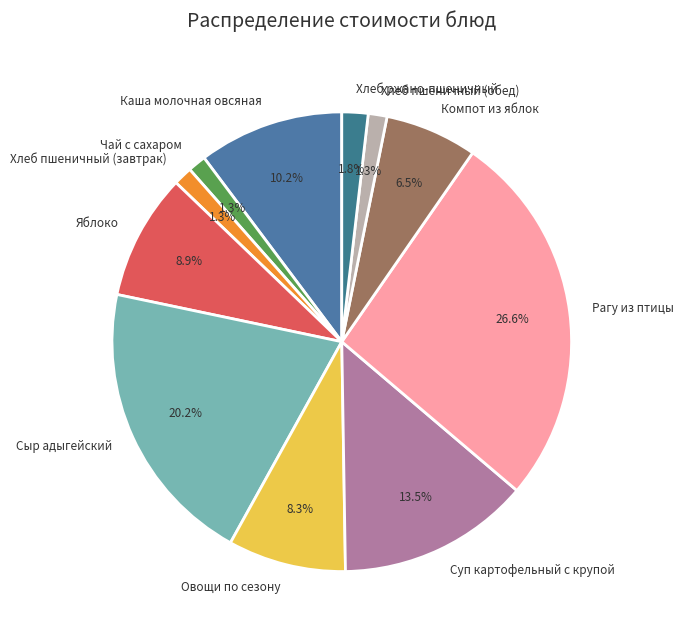

What percentage is NOT represented by Суп картофельный с крупой?

86.5%